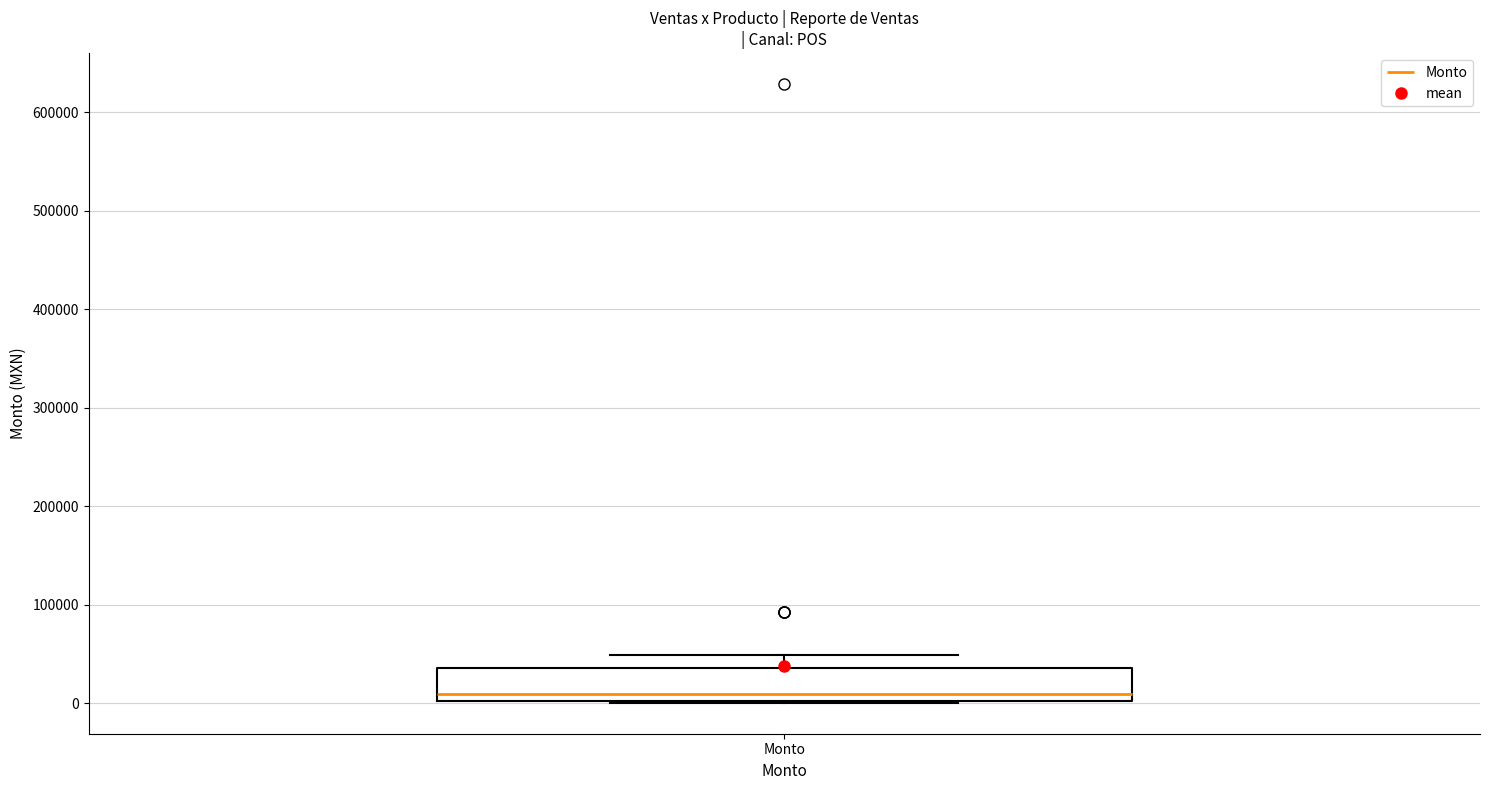

Transcribe this box plot: give where the median line is, the range the box spans, and where the two whiskers end, as read against the y-axis. The values are not printed on the chart, so give them approximately, as read against the axis.

median 10000, box 0 to 40000, whiskers 0 to 50000